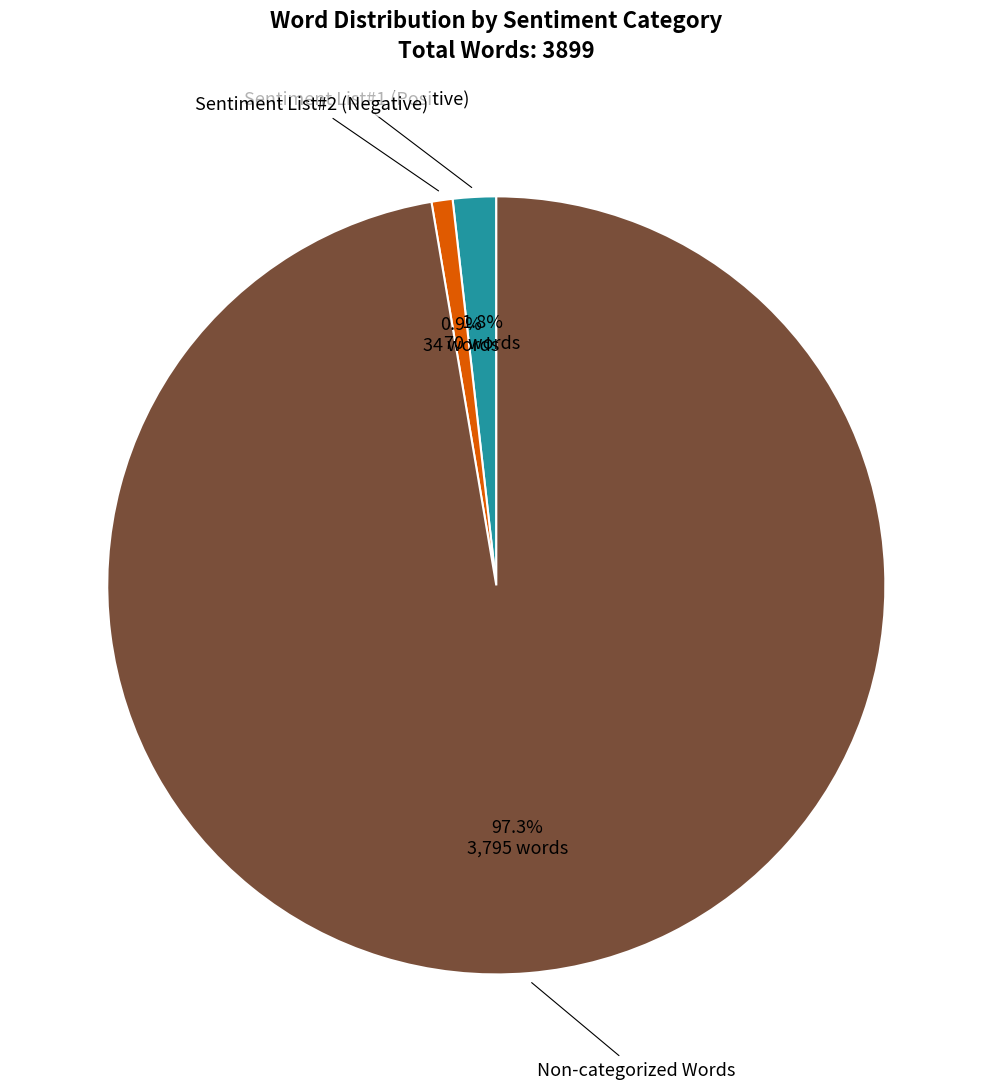

Is there a majority slice in this chart?

Yes